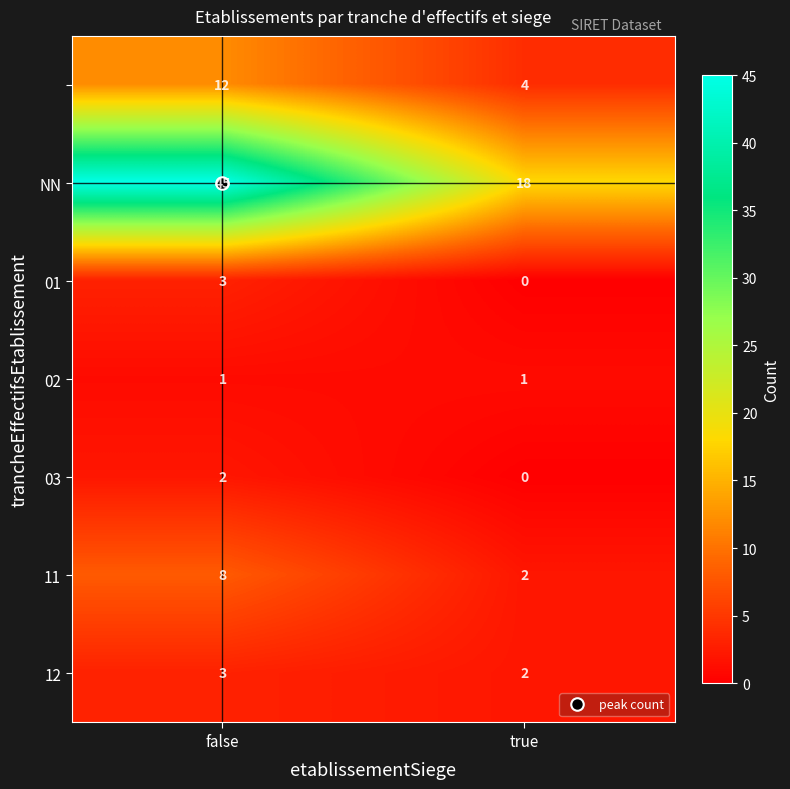

What is the difference between the highest and lowest values at true?

18